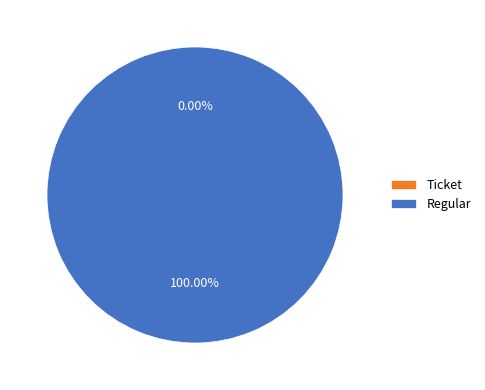

Is it true that Ticket is 0% of the pie?

True